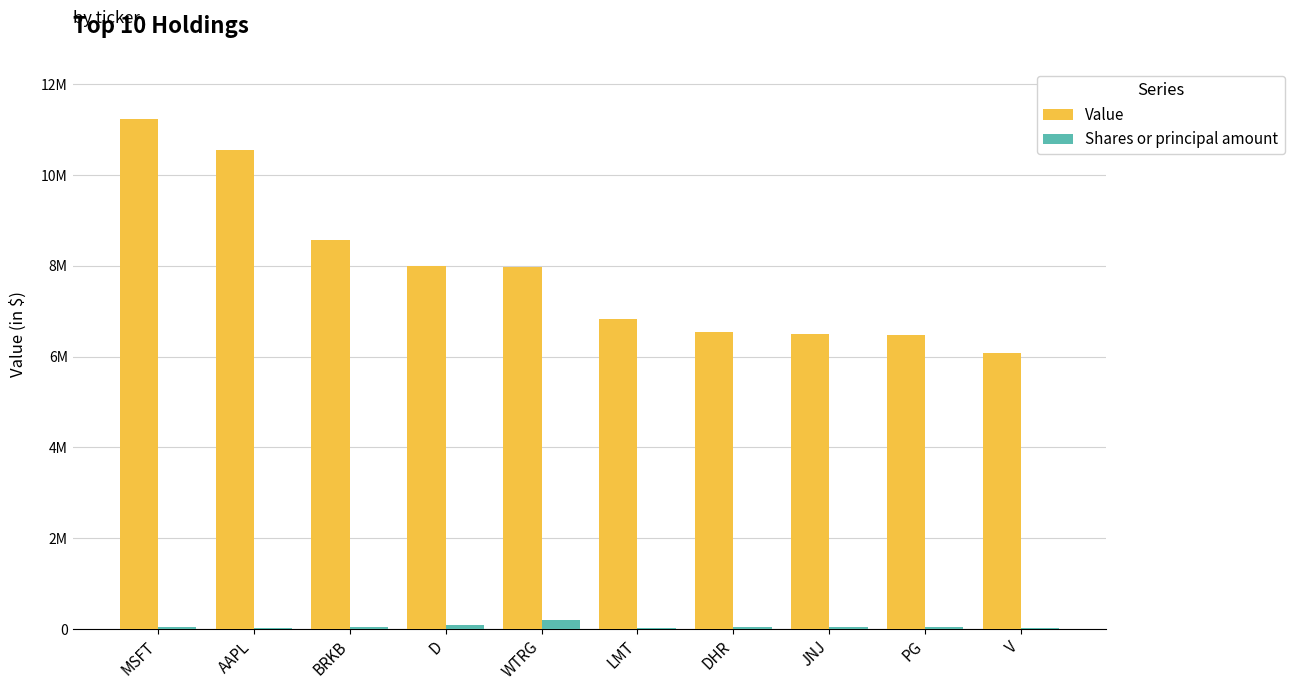

What is the total value across all series at LMT?

6839692